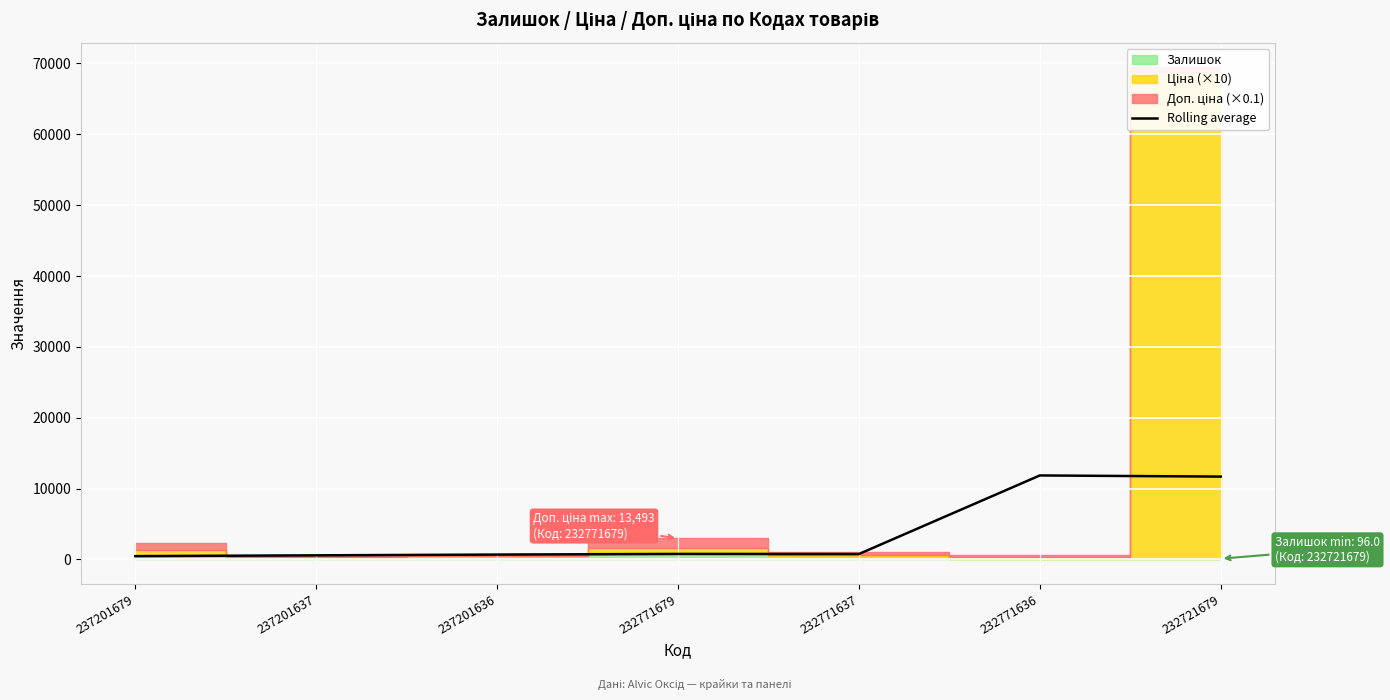

Is it true that the value at 237201637 is 568.8?

True